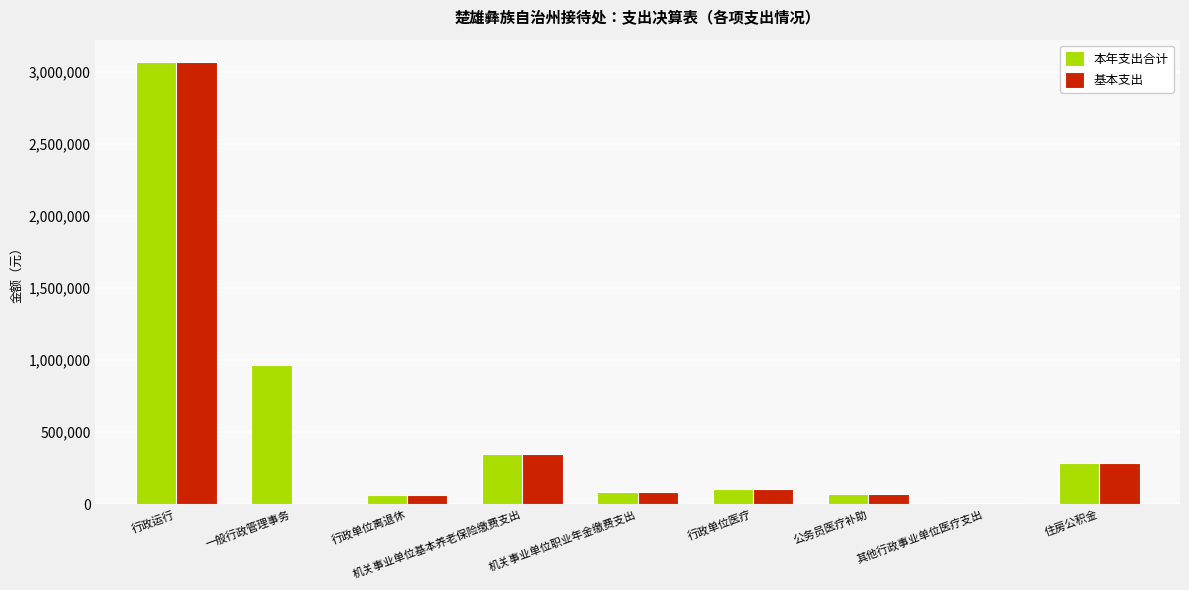

At which category is the sum across all series the highest?

行政运行